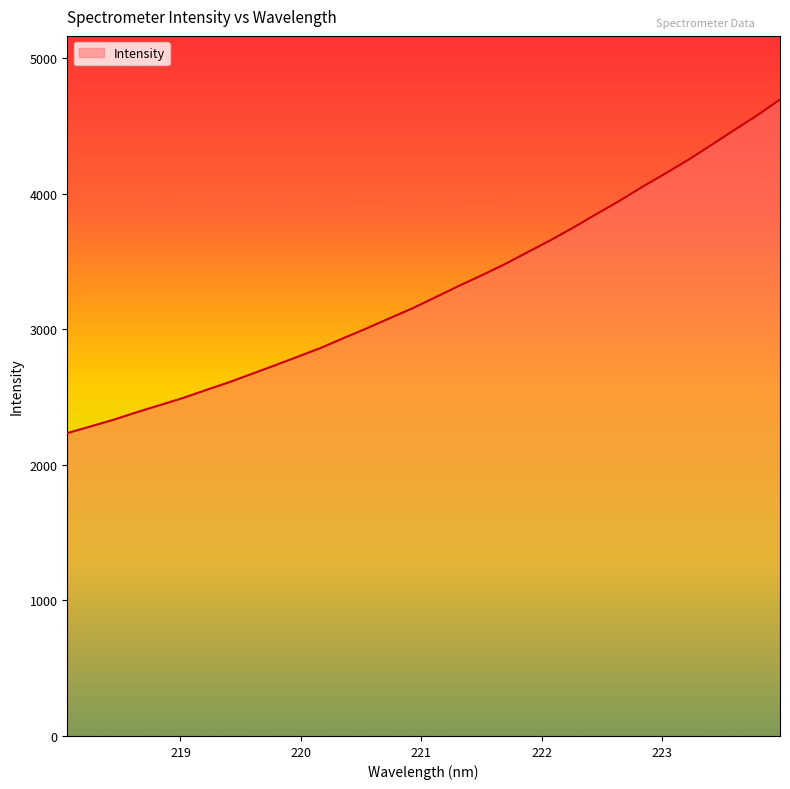

What is the difference between the maximum and minimum values?

2460.4